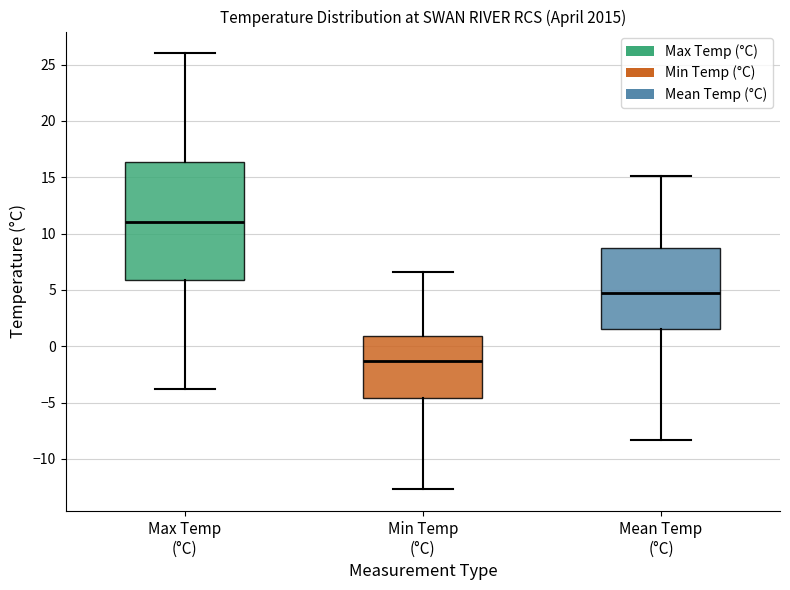

Which box is the tallest, from its lower edge to its upper edge?

Max Temp (°C)